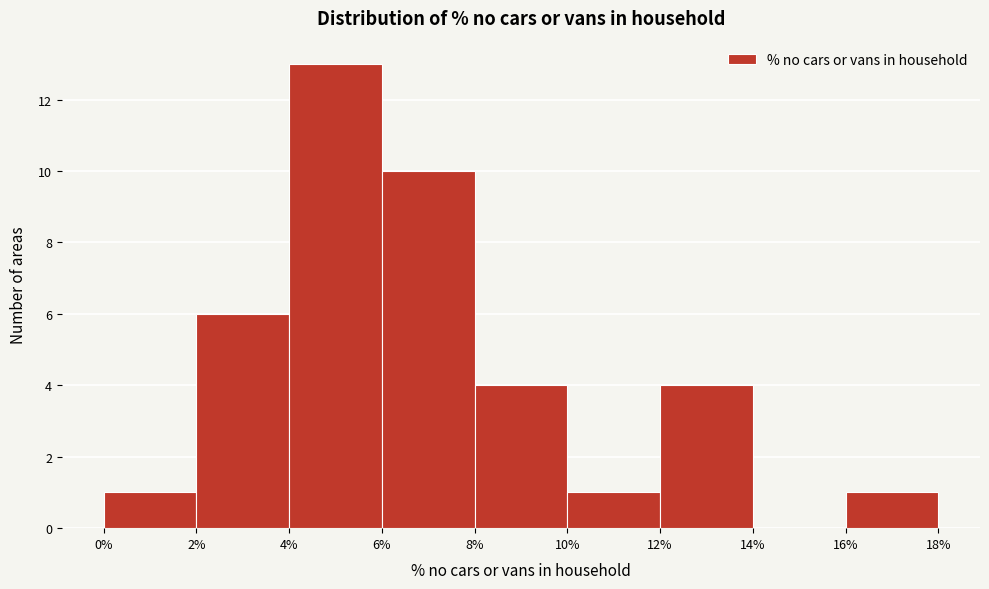

Over which range of the x-axis is the bar tallest?

4% to 6%